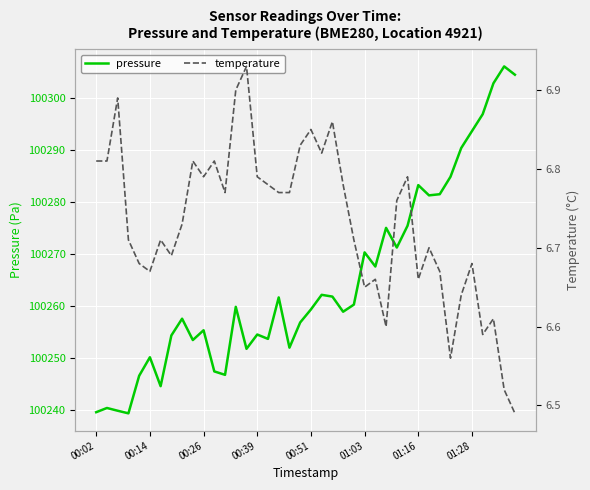

Count the temperature values in the range 6 to 7.

40